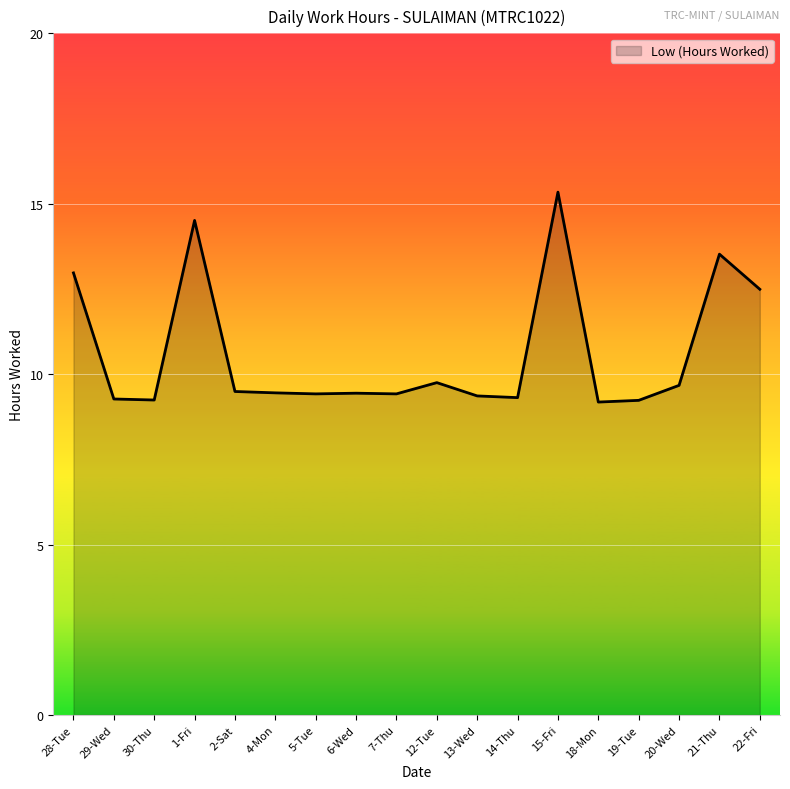

The chart shows a value of 12.5 at 2-Sat. True or false?

False